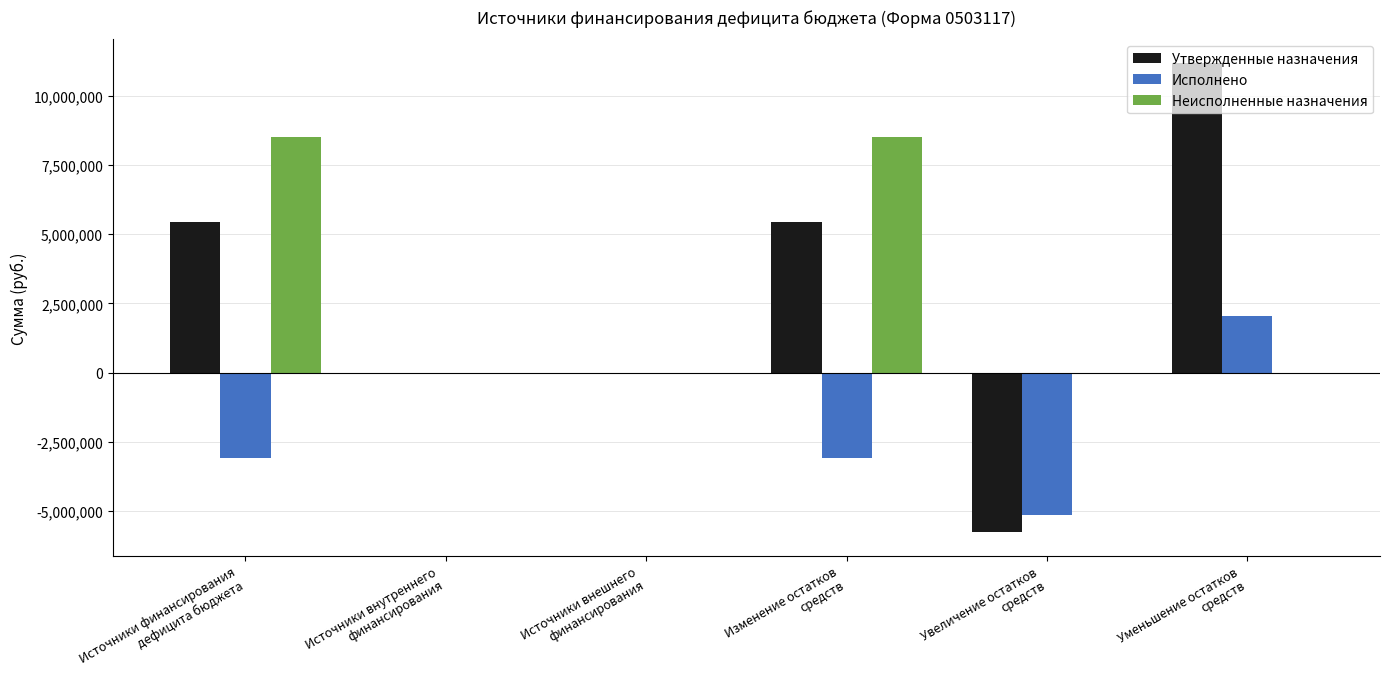

What is the maximum value for Неисполненные назначения?

8509678.1